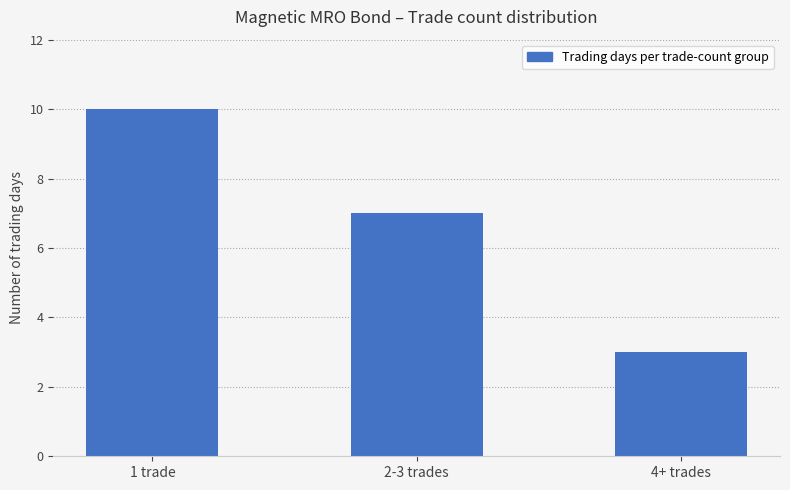

The chart shows a value of 3 at 2-3 trades. True or false?

False